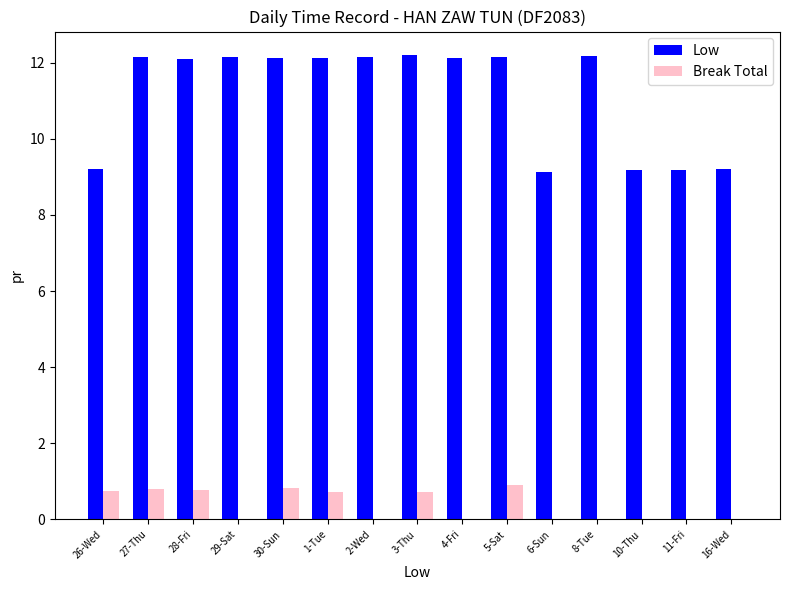

What is the spread (max minus min) of values at 3-Thu?

11.5